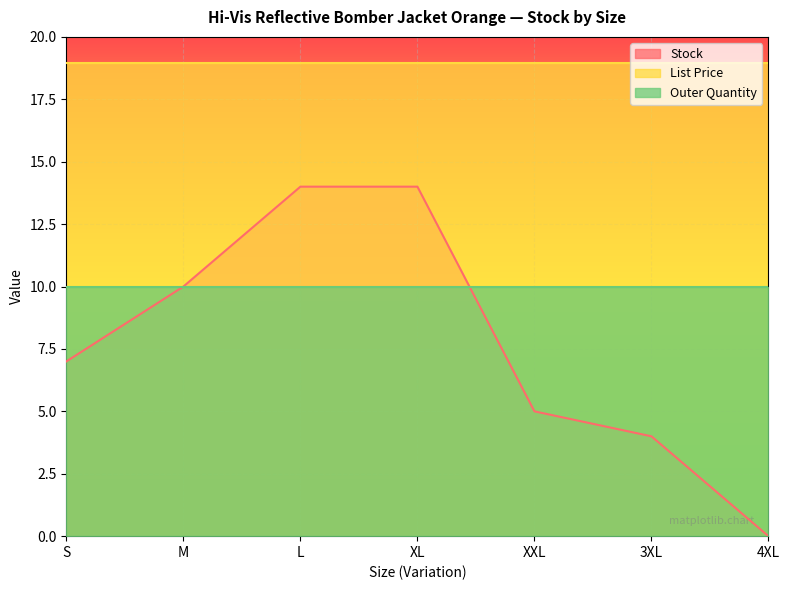

What is the sum of all Stock values?

54.0